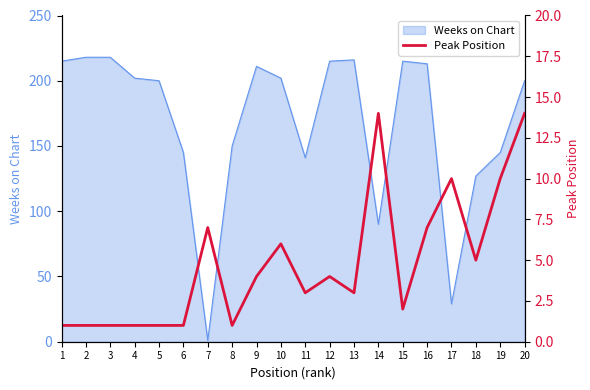

How many lines are shown in the chart?

1